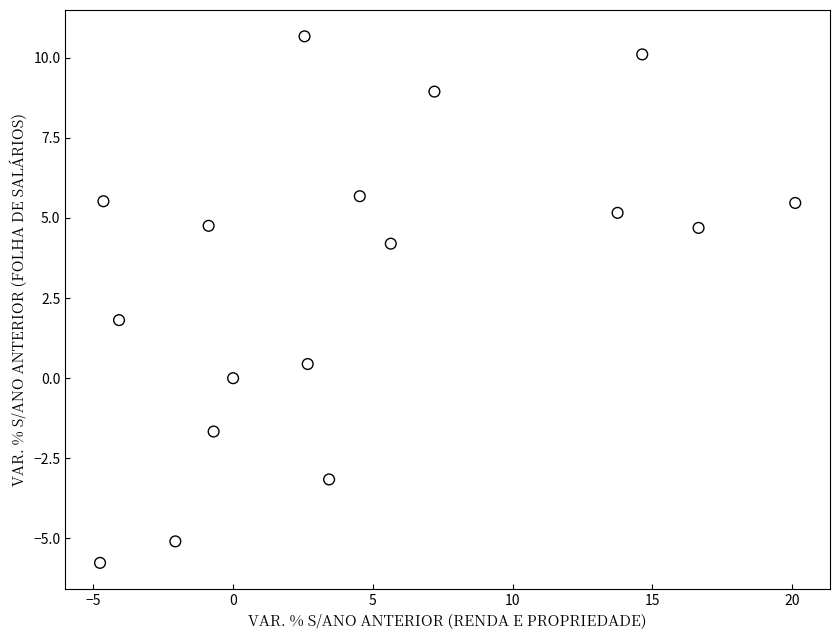

What Y value in the scatter plot is closest to 2?

1.8